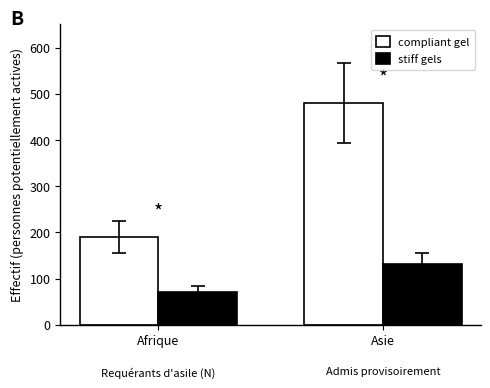

Is it true that compliant gel equals 108 at Afrique?

False